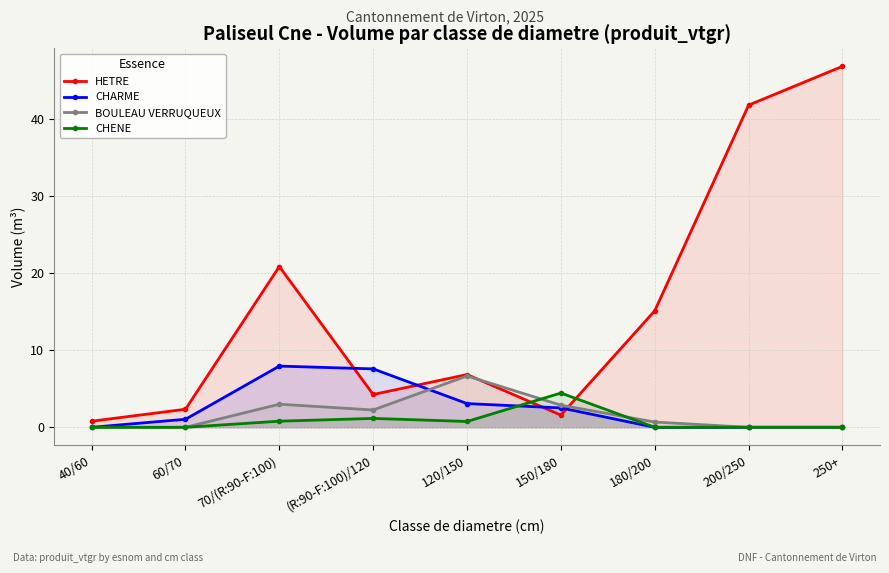

The BOULEAU VERRUQUEUX series shows 1.0 at 180/200. True or false?

False